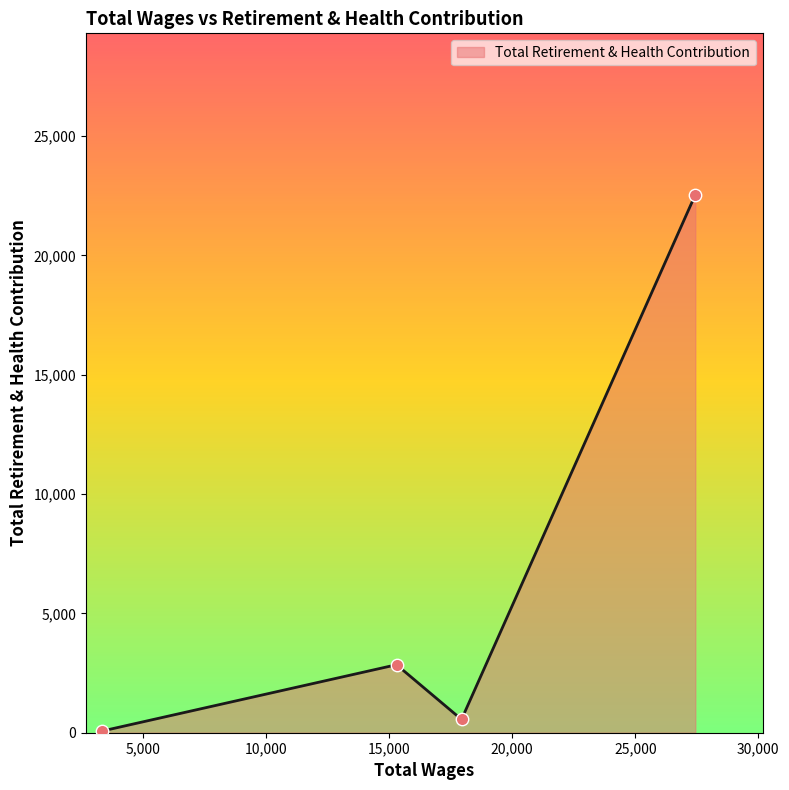

What is the difference between the maximum and minimum values?

22466